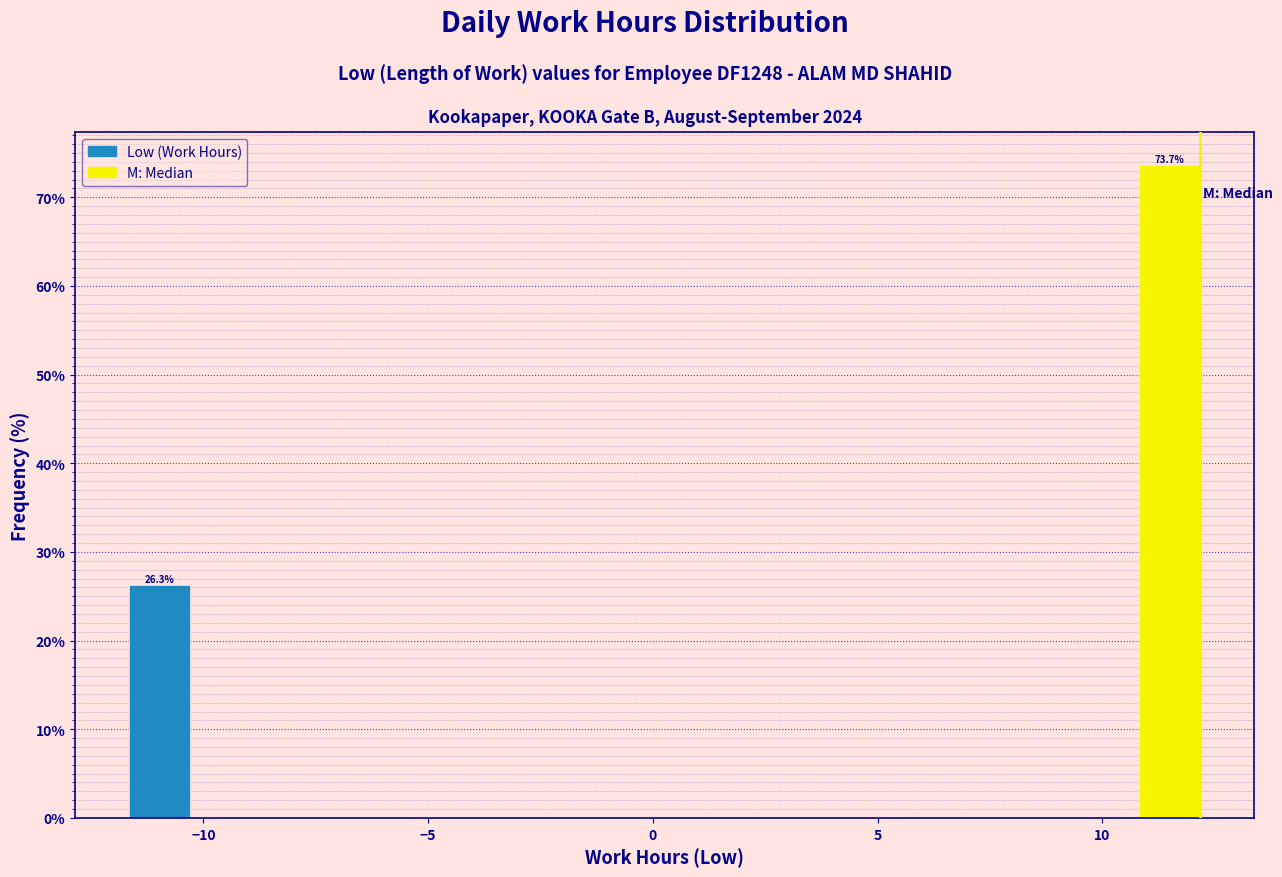

Around what value on the x-axis is the tallest bar? Give the approximate position of its centre, as read against the axis.

11.5